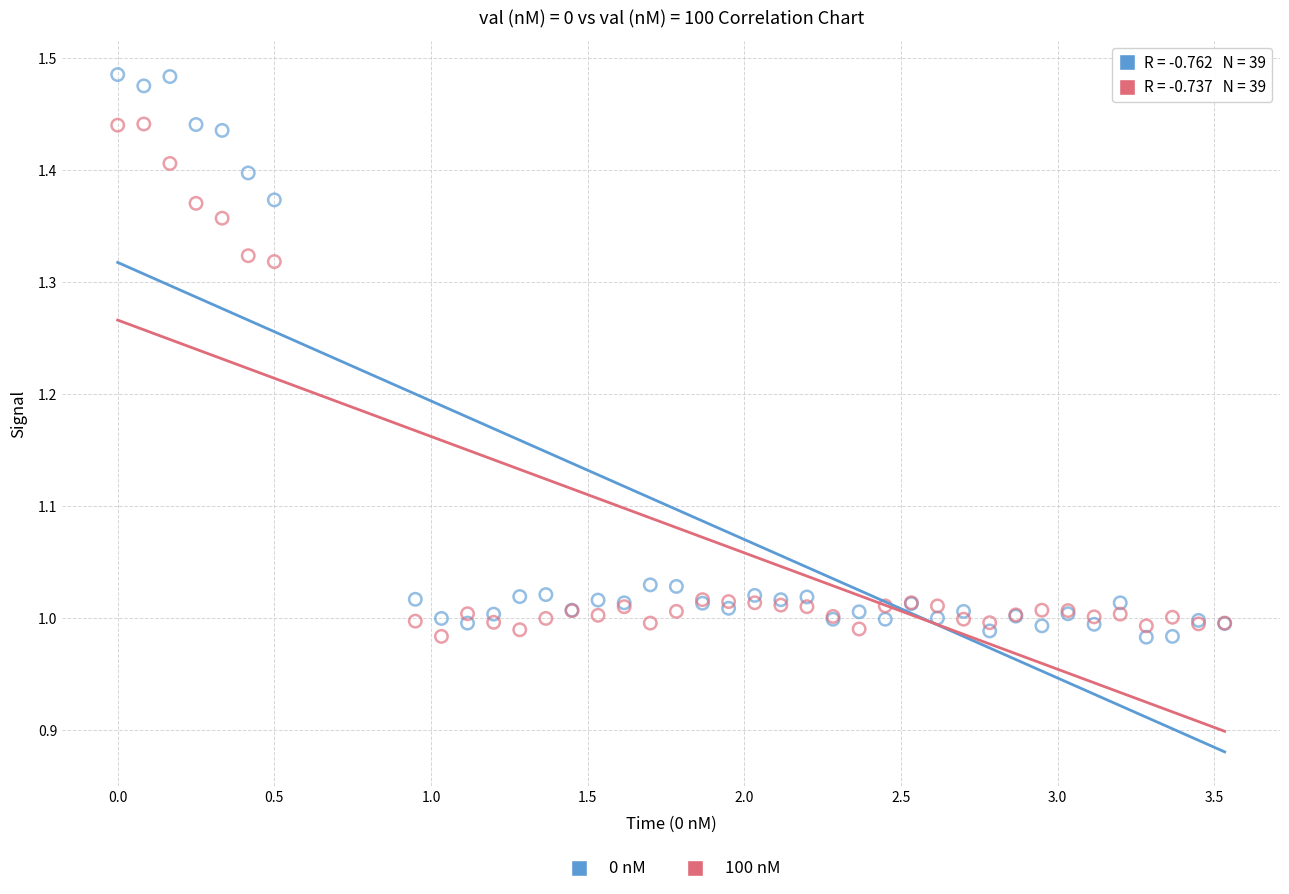

What is the X range (max minus min) for the scatter plot?

3.5